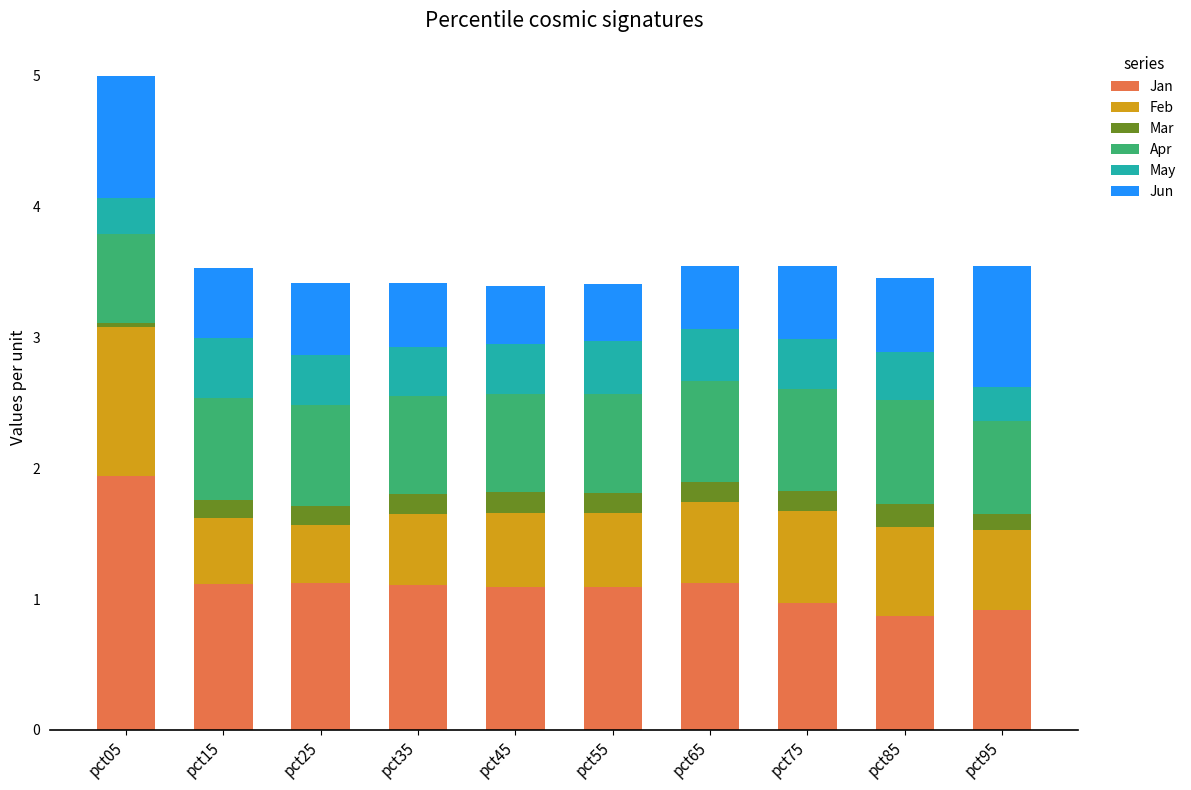

Is it true that Jan equals 1.1 at pct15?

True